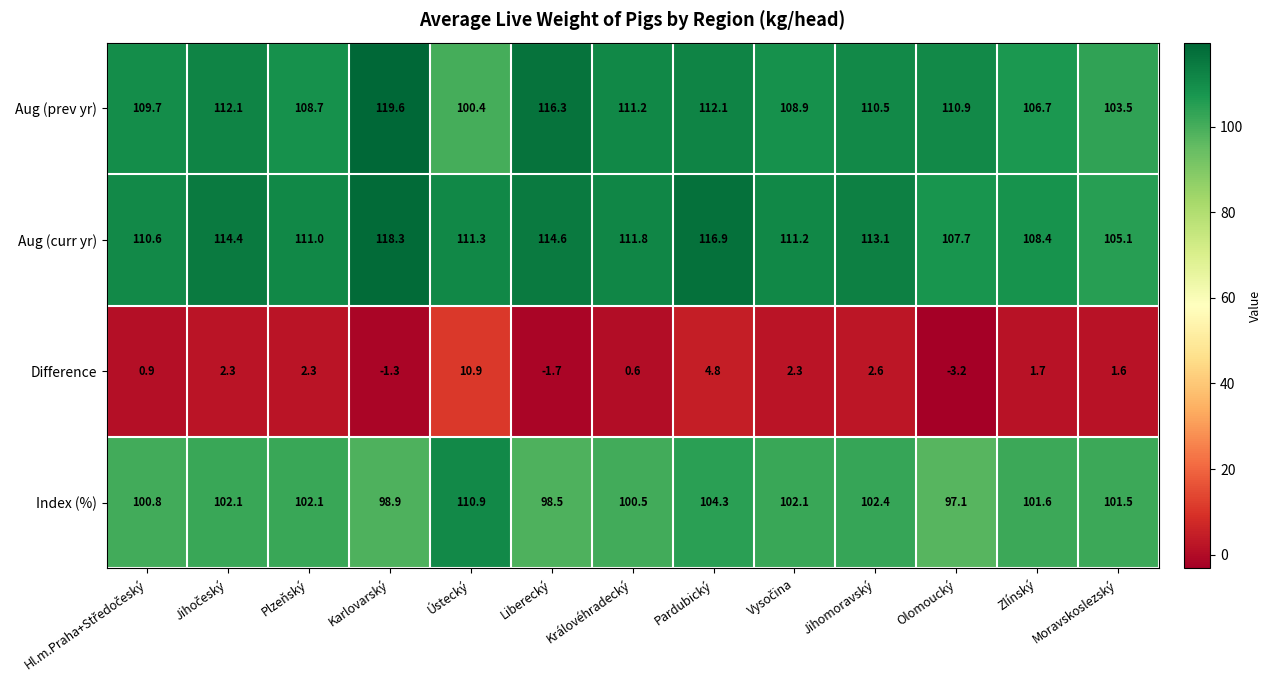

What is the difference between the Aug (prev yr) values at Jihomoravský and Plzeňský?

1.8